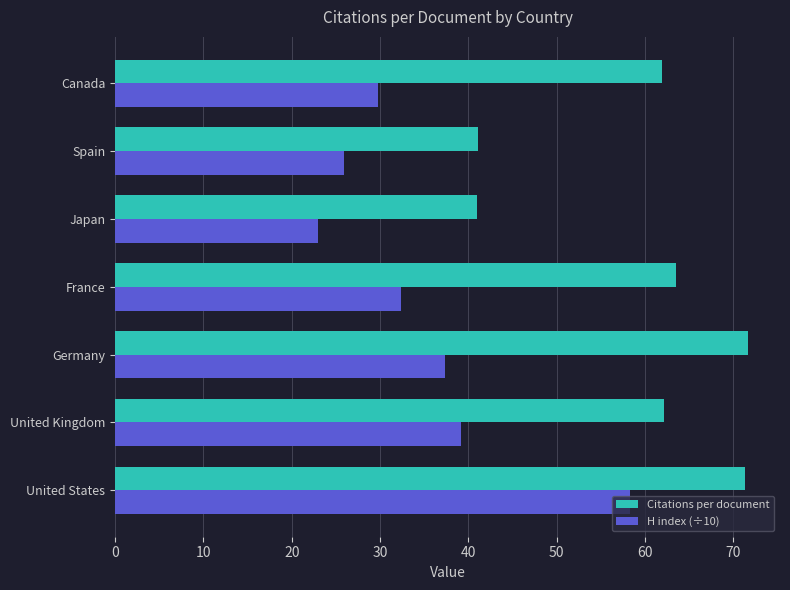

What is the sum of the Citations per document values at Germany and France?

135.2